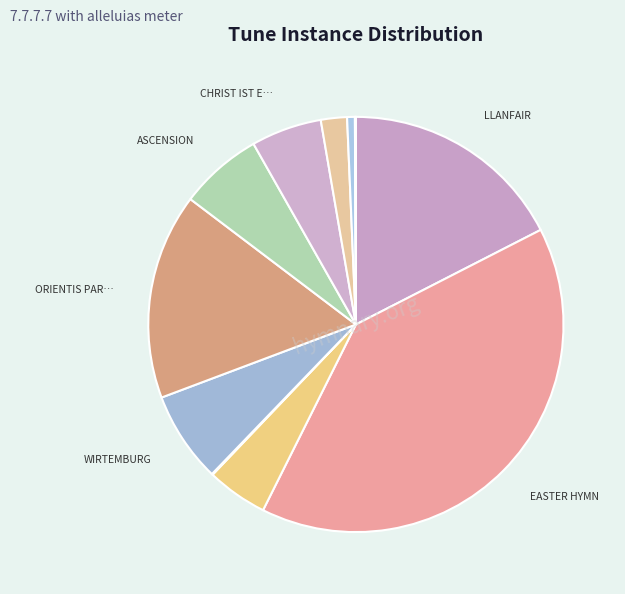

Is there any slice that represents more than half of the pie?

No